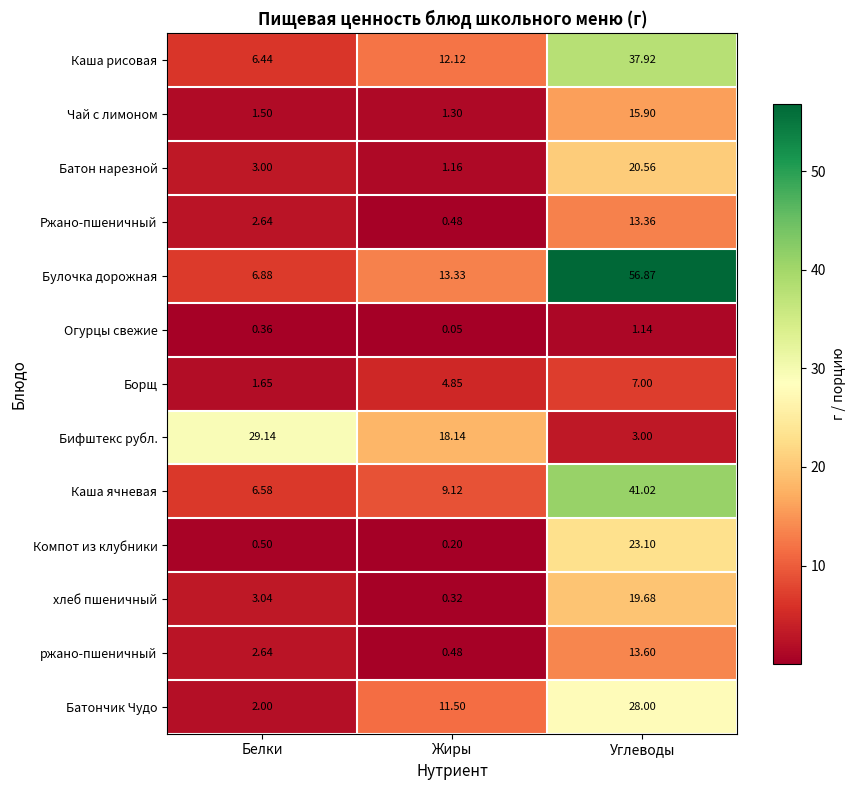

At how many categories does at least one series exceed 18?

3